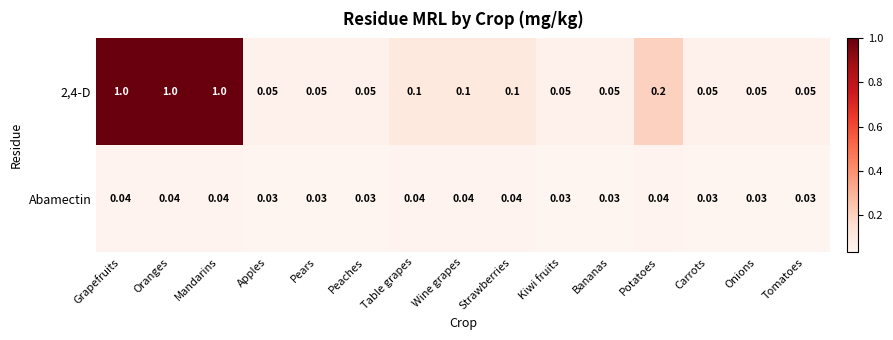

What is the maximum value shown in the chart?

1.0